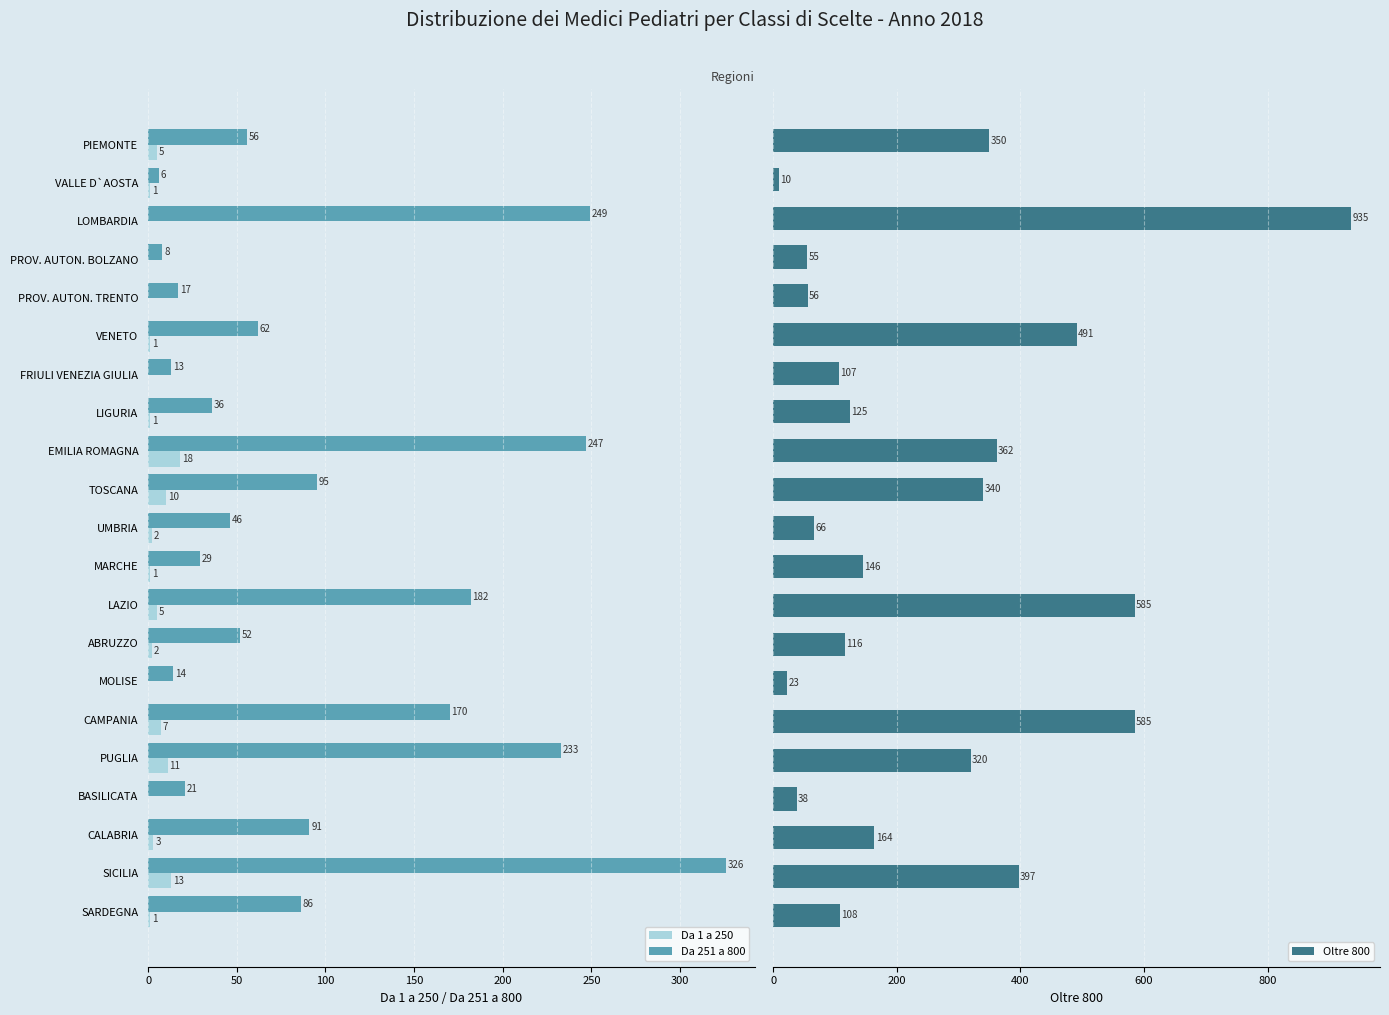

Which series has the largest total across all categories?

Oltre 800